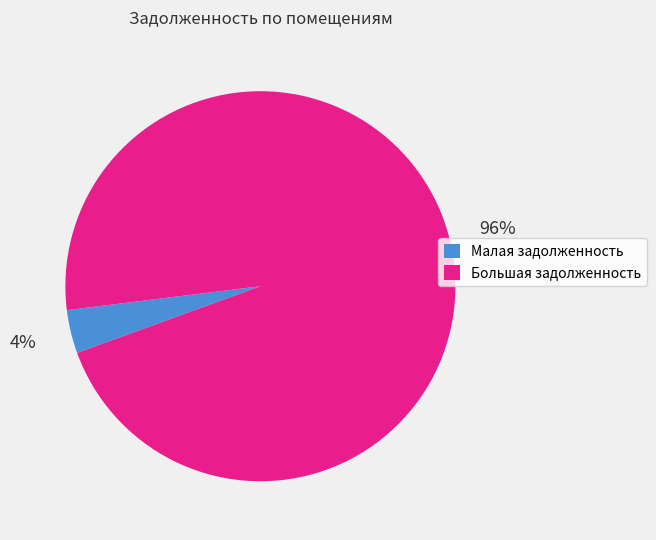

Does any single category account for the majority?

Yes